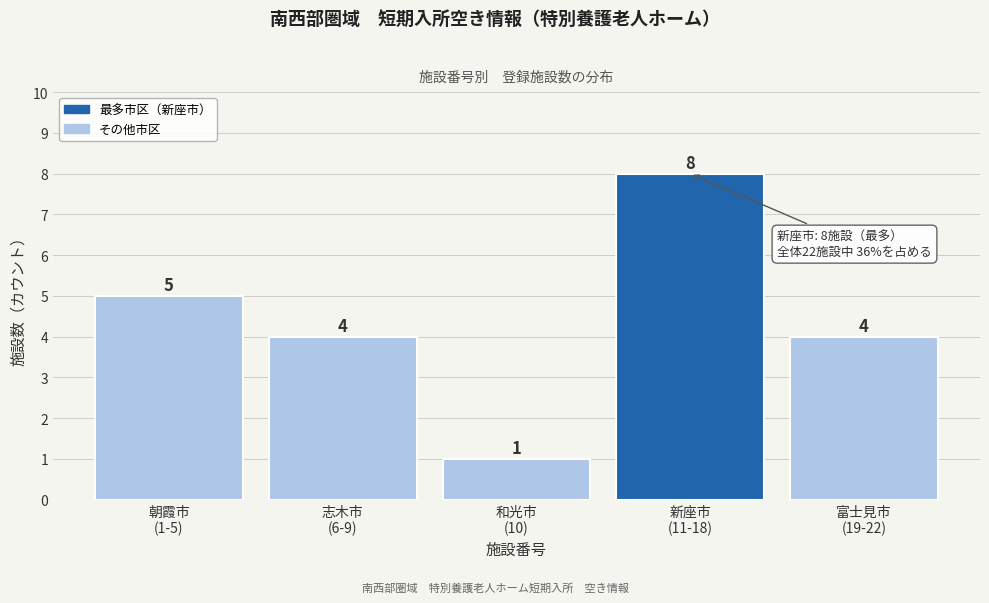

Reading left to right, extract all data points from this chart.

5	4	1	8	4